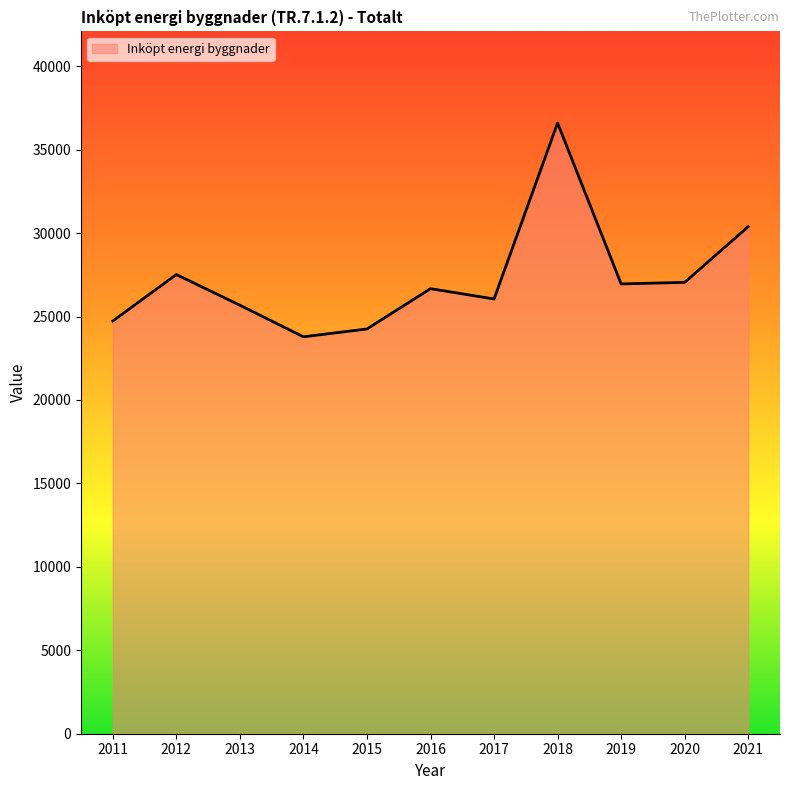

What is the approximate value at 2018?

36596